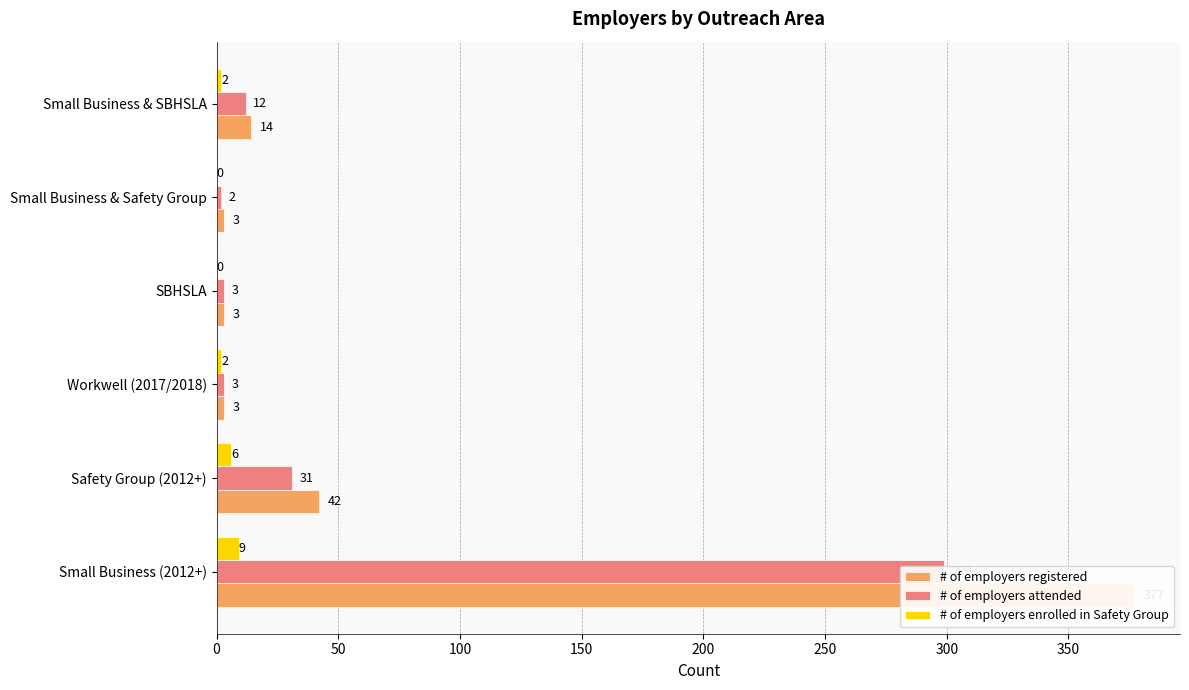

What is the greatest value displayed?

377